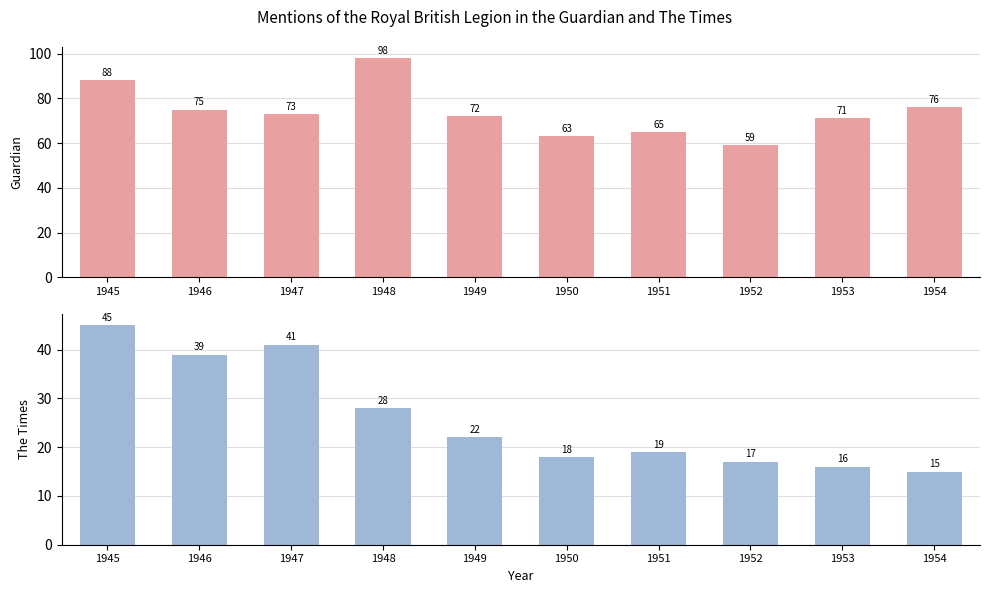

How many series are shown in this chart?

2